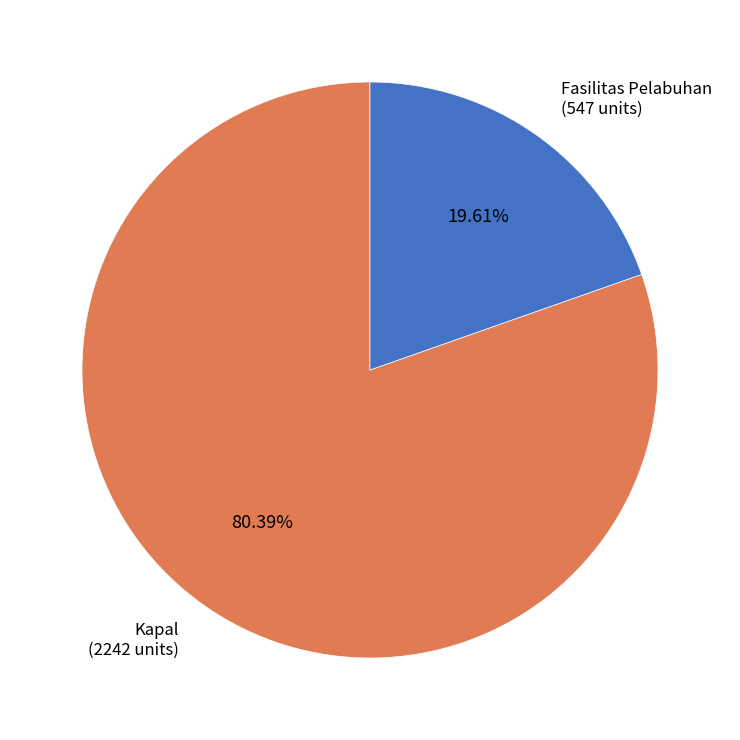

What percentage is the Fasilitas Pelabuhan slice, to the nearest percent?

20%